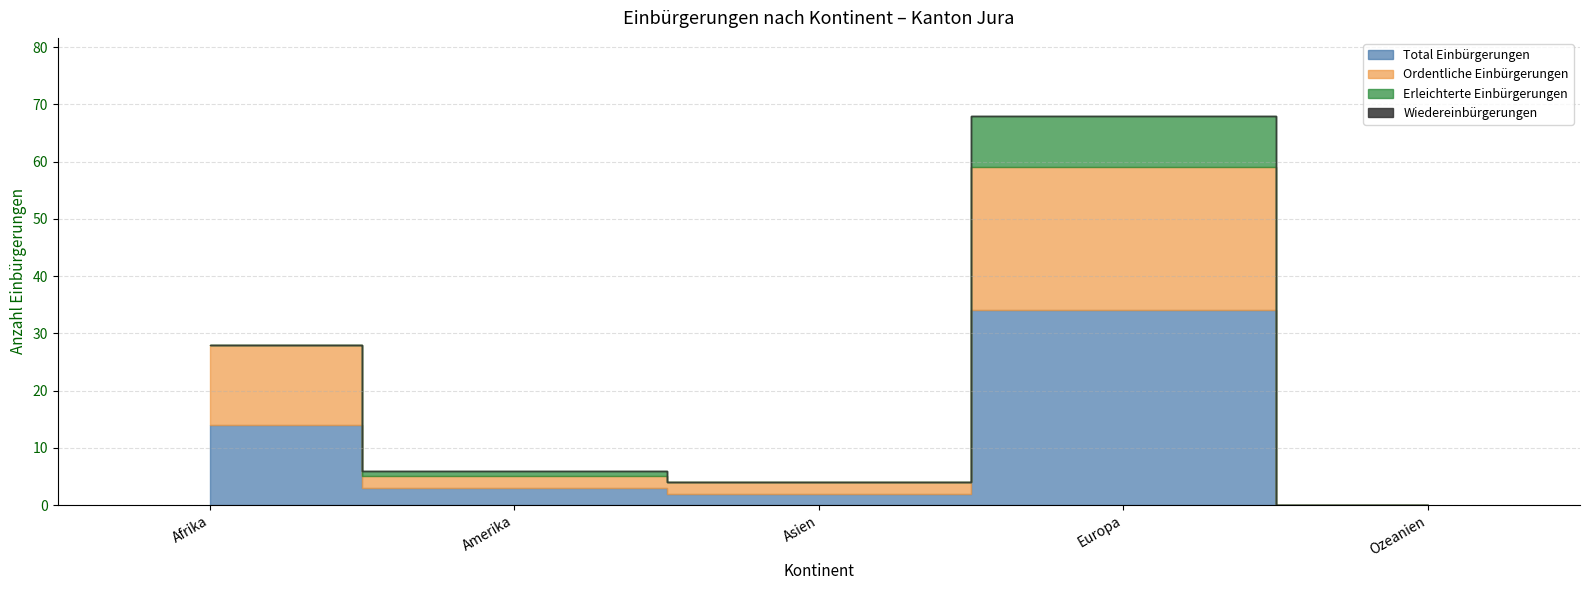

Where does the Ordentliche Einbürgerungen series first go above 2?

Afrika